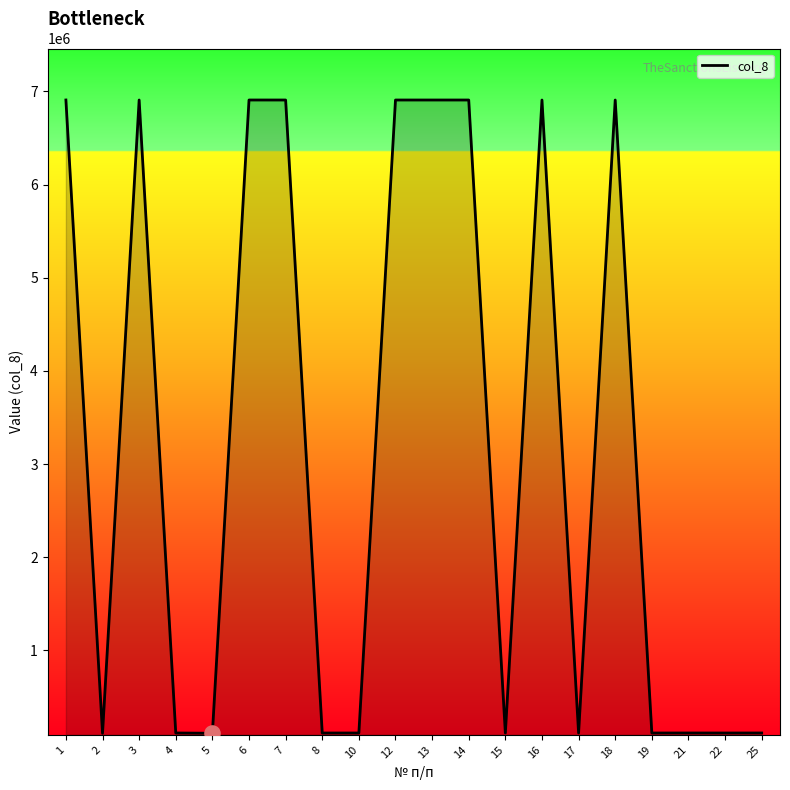

What is the ratio of the value at 18 to the value at 12?

1.0